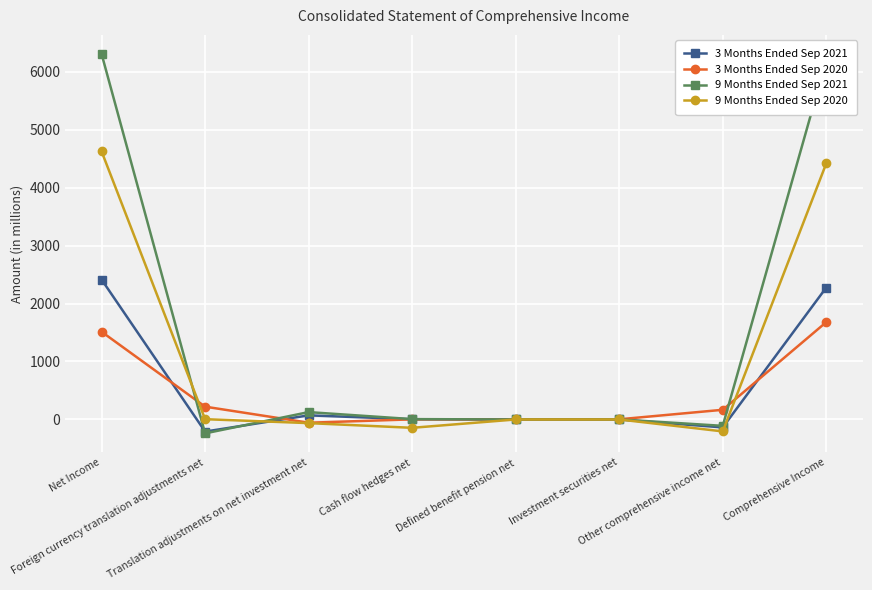

How many data points in 3 Months Ended Sep 2021 are less than 3?

4